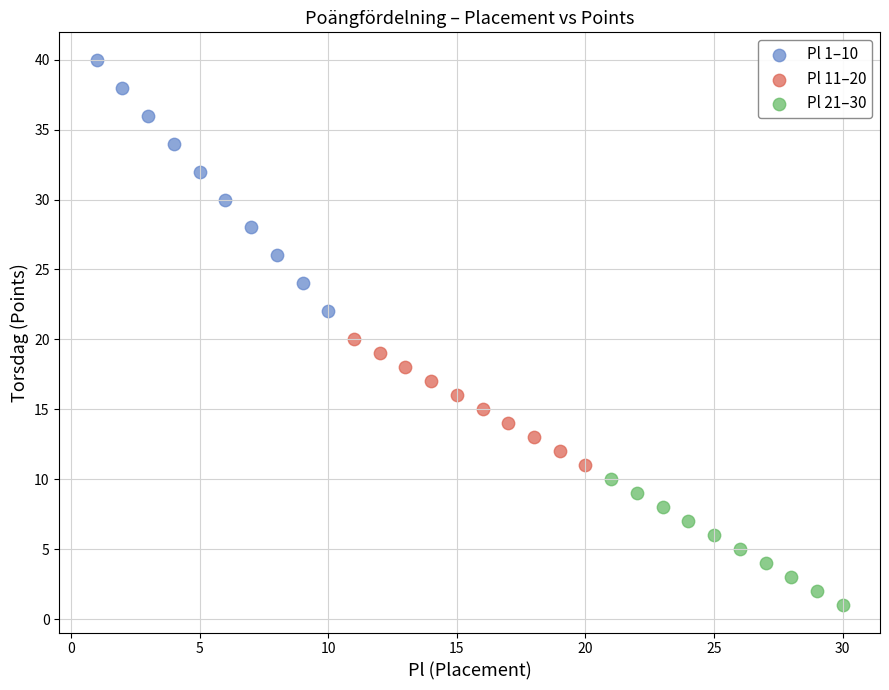

What are all the series names shown in the legend?

Pl 1–10, Pl 11–20, Pl 21–30